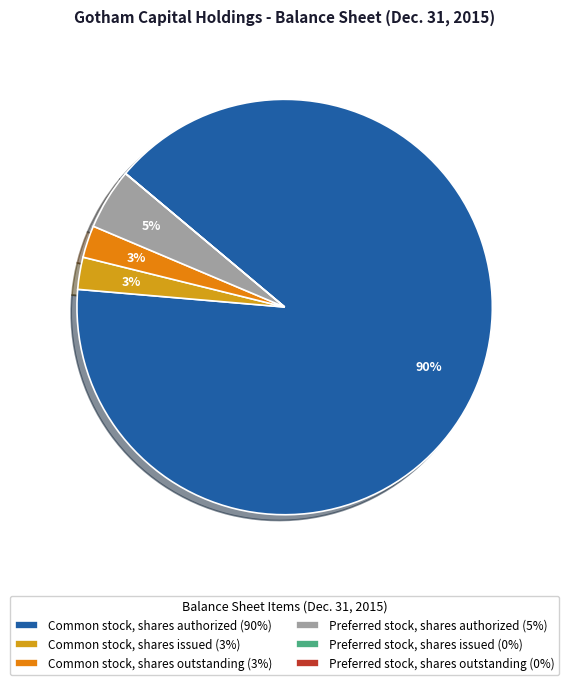

True or false: Preferred stock, shares outstanding accounts for 0% of the total.

True